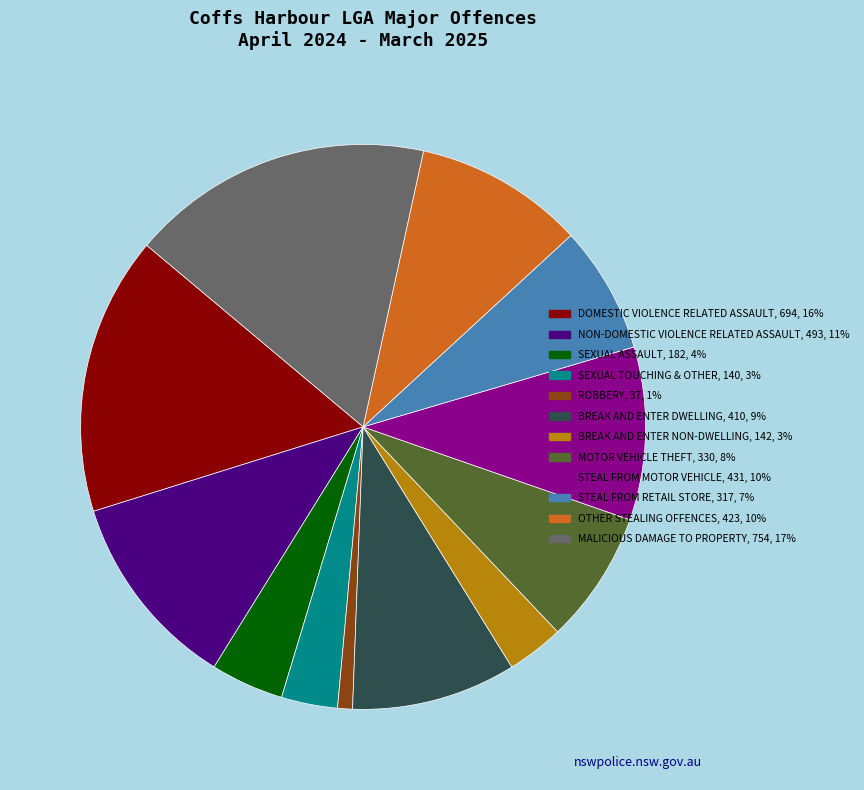

Is there any slice that represents more than half of the pie?

No